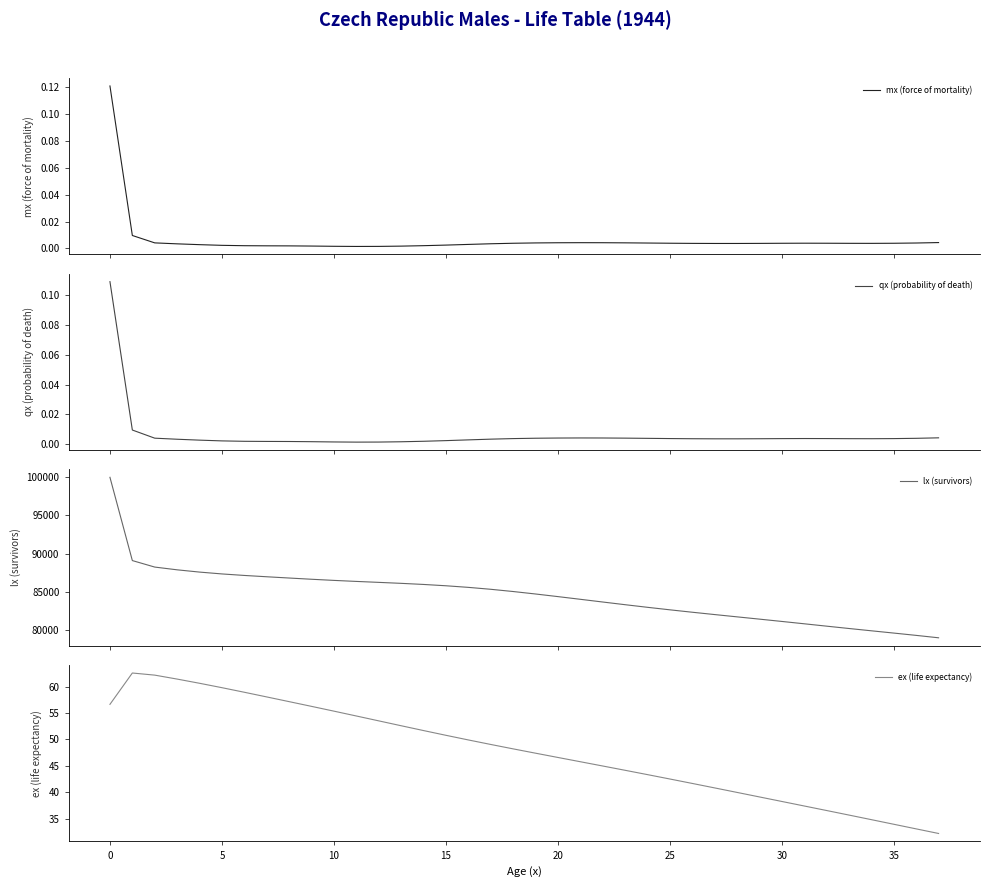

List the series in order of their peak value, lowest first.

qx (probability of death), mx (force of mortality), ex (life expectancy), lx (survivors)